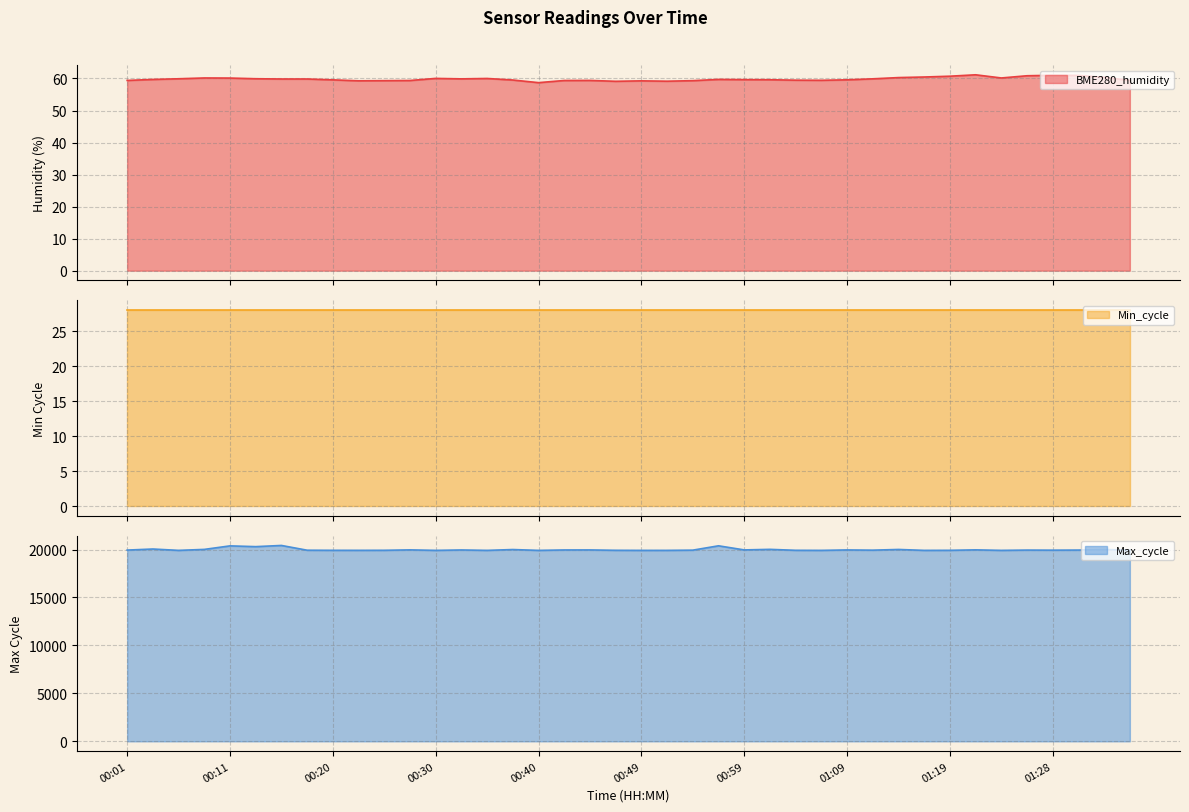

Rank the categories by BME280_humidity value from highest to lowest.

01:21, 01:28, 01:31, 01:26, 01:19, 01:16, 01:33, 01:14, 00:08, 01:23, 00:11, 00:30, 00:35, 00:13, 00:06, 01:11, 00:32, 00:15, 00:18, 00:57, 00:03, 00:59, 01:02, 01:09, 00:20, 00:37, 01:04, 01:06, 01:36, 00:01, 00:45, 00:28, 00:42, 00:25, 00:54, 00:23, 00:49, 00:52, 00:47, 00:40